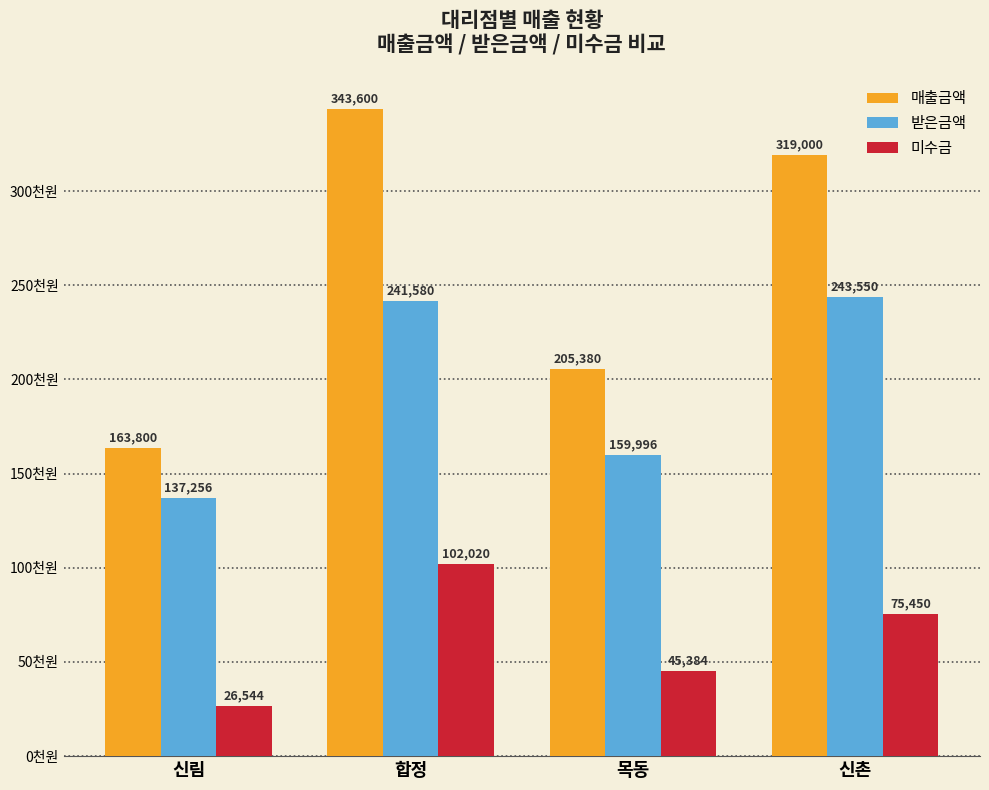

What value does the 받은금액 series have at 목동, to the nearest 10?

160000